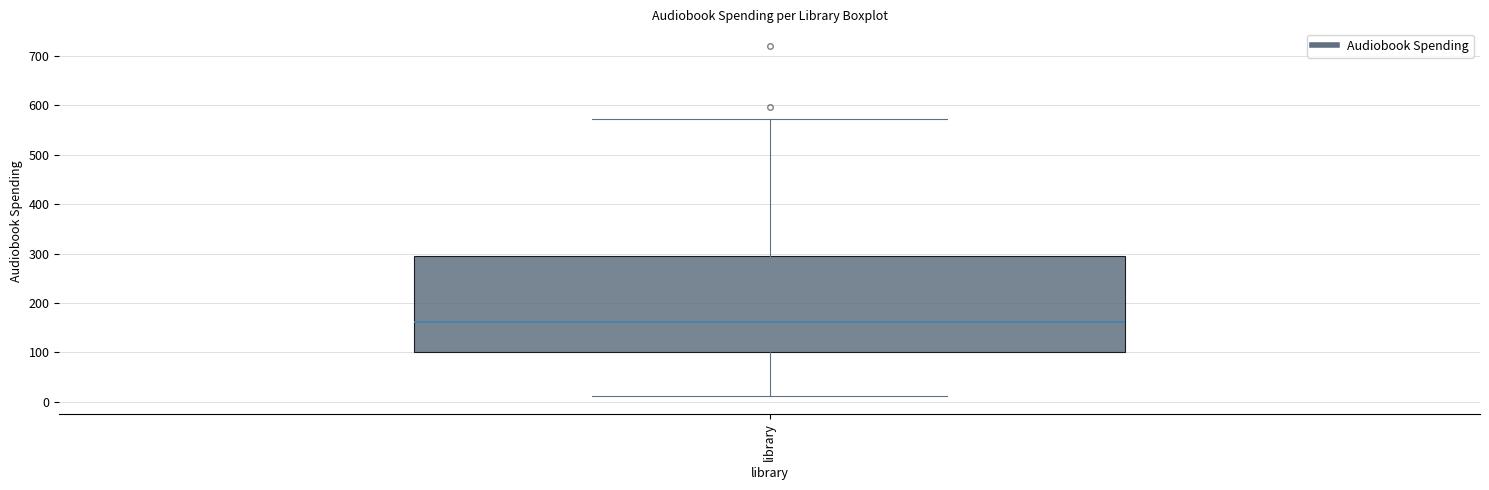

Read this box plot against the y-axis: the position of the median line, the range covered by the box, and the ends of both whiskers. The values are not printed on the chart, so give them approximately, as read against the axis.

median 160, box 100 to 290, whiskers 10 to 570